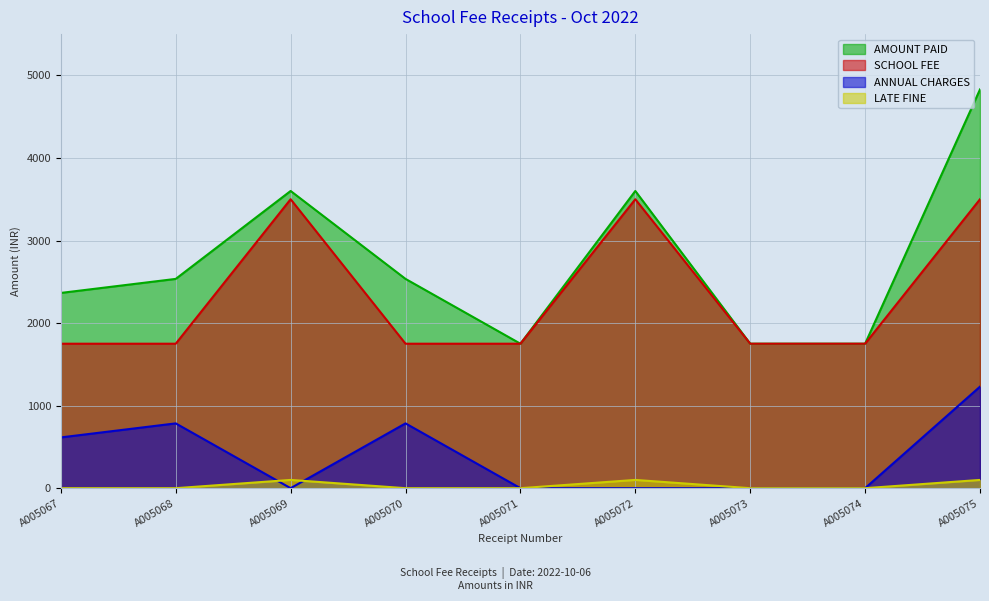

Which category has the highest value in the LATE FINE series?

A005069